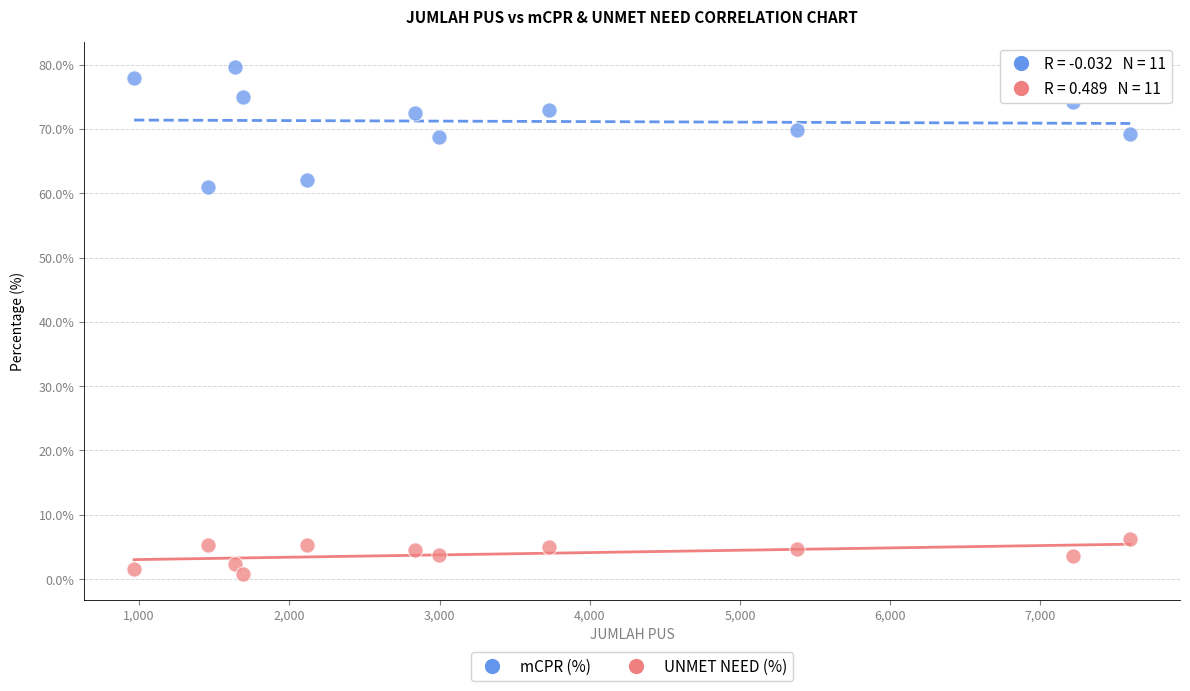

What are all the series names shown in the legend?

mCPR (%), UNMET NEED (%)